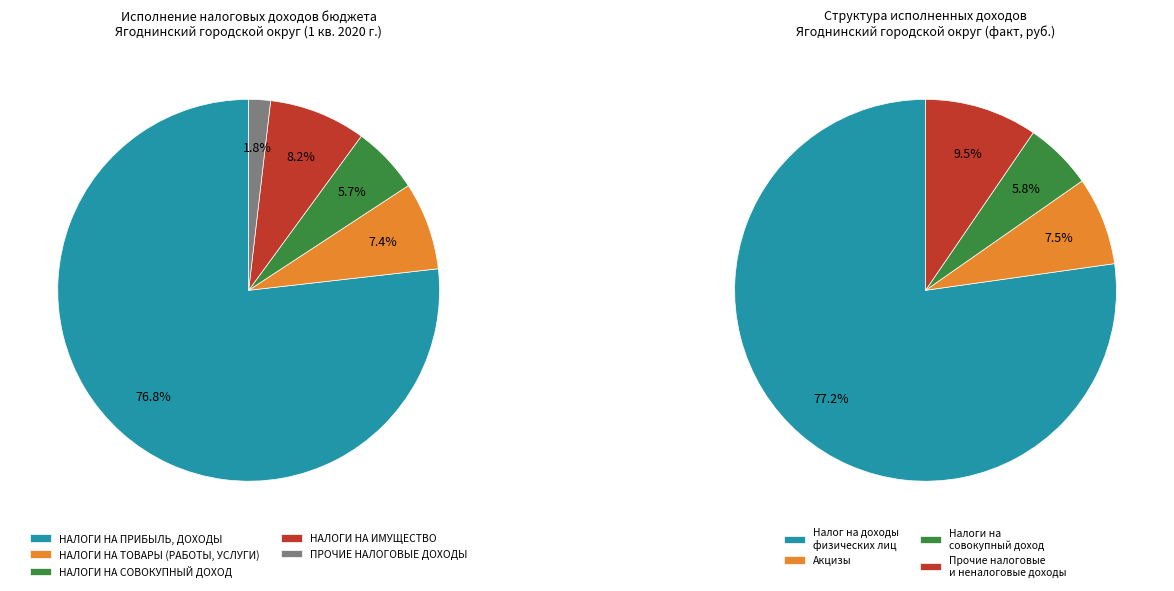

What is the ratio of the value at НАЛОГИ НА СОВОКУПНЫЙ ДОХОД to the value at ПРОЧИЕ НАЛОГОВЫЕ ДОХОДЫ?

3.1